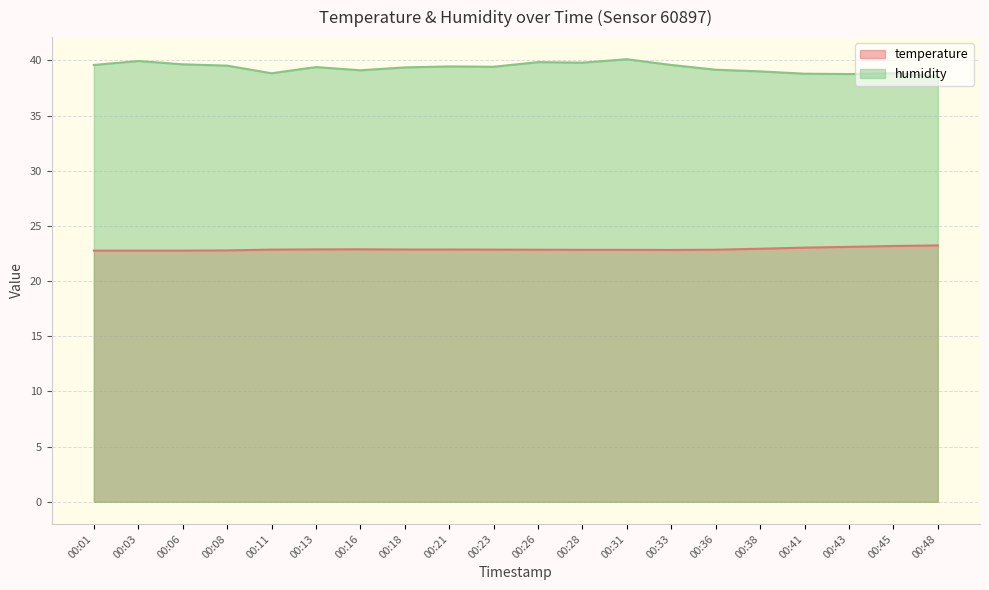

How many distinct data groups are displayed?

2